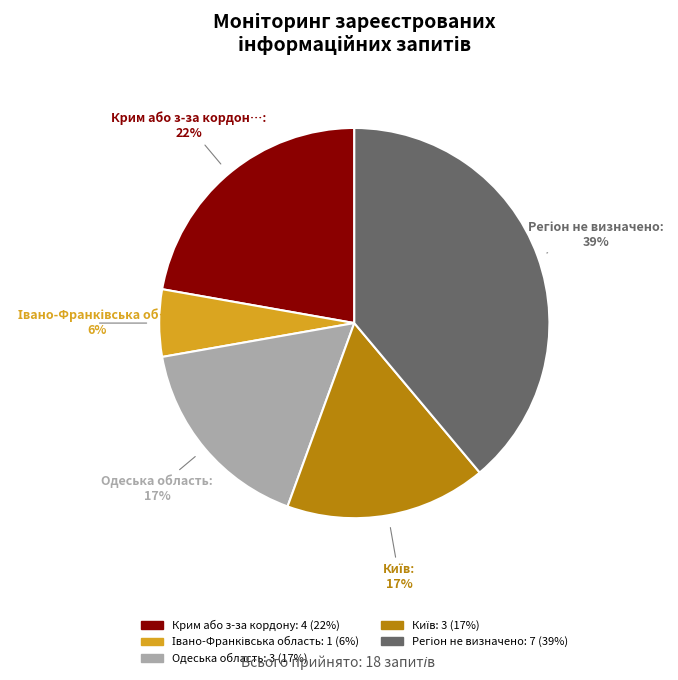

Is there any slice that represents more than half of the pie?

No